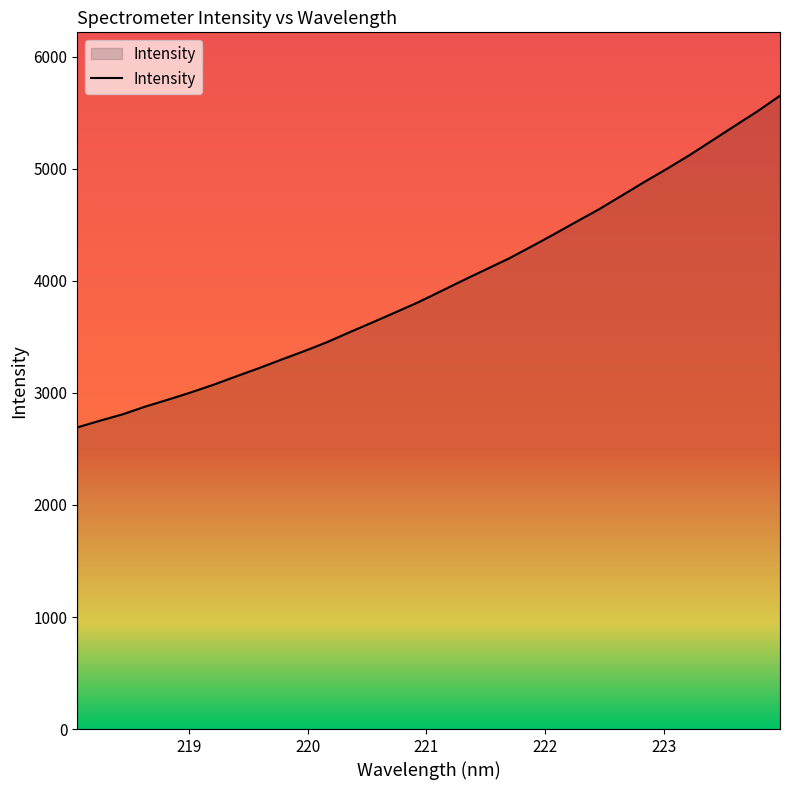

What is the smallest value displayed?

2692.7